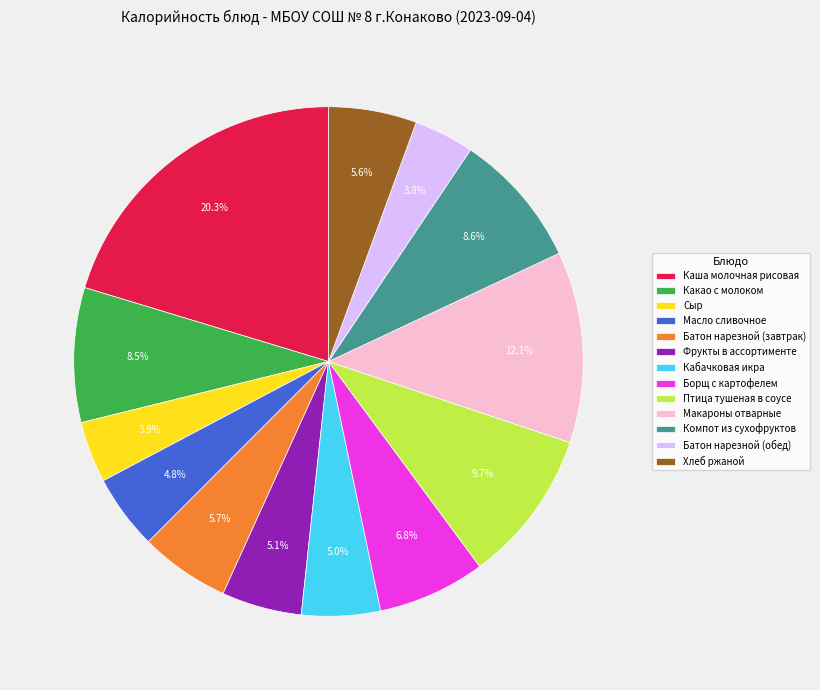

The Сыр slice represents 15% of the pie. True or false?

False